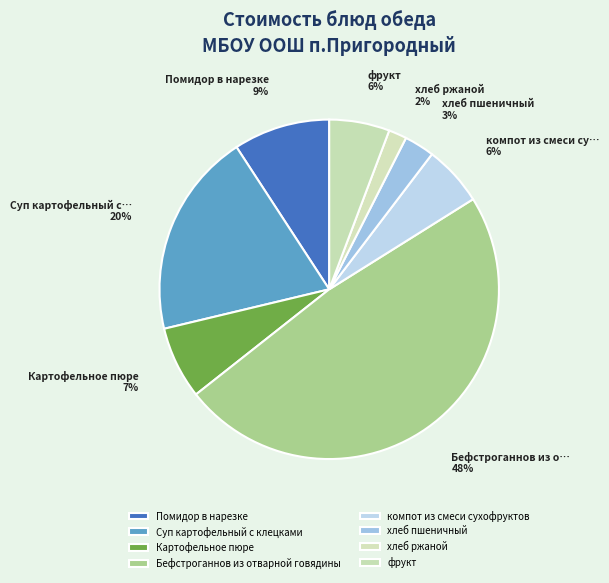

Between компот из смеси сухофруктов and Бефстроганнов из отварной говядины, which is larger?

Бефстроганнов из отварной говядины